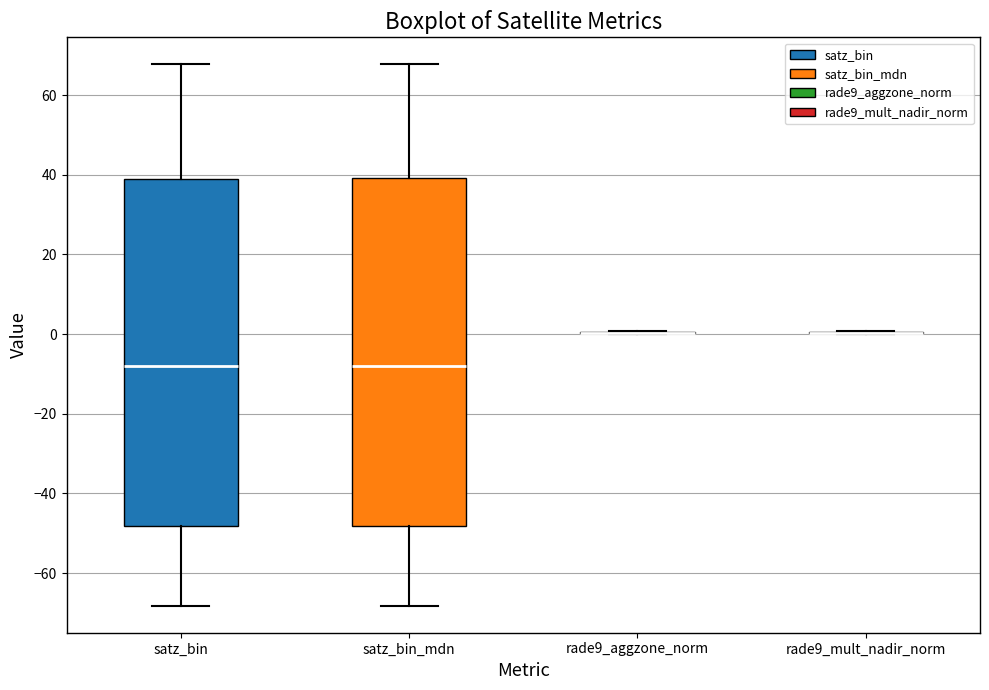

Reading left to right, transcribe this box plot: for each box, give where its median line is, the range the box spans, and where its two whiskers end, as read against the y-axis. The values are not printed on the chart, so give them approximately, as read against the axis.

satz_bin: median -8, box -48 to 40, whiskers -68 to 68
satz_bin_mdn: median -8, box -48 to 40, whiskers -68 to 68
rade9_aggzone_norm: box collapsed to a line at 0, whiskers 0 to 0
rade9_mult_nadir_norm: box collapsed to a line at 0, whiskers 0 to 0